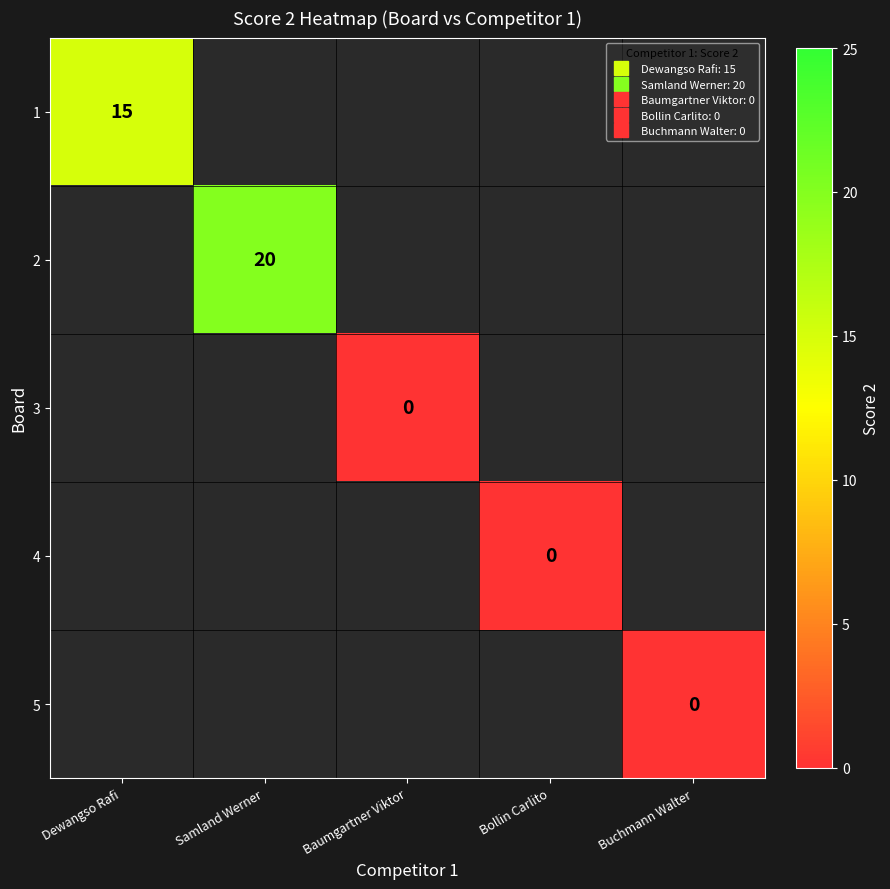

Which label corresponds to the smallest value in the chart?

Baumgartner Viktor